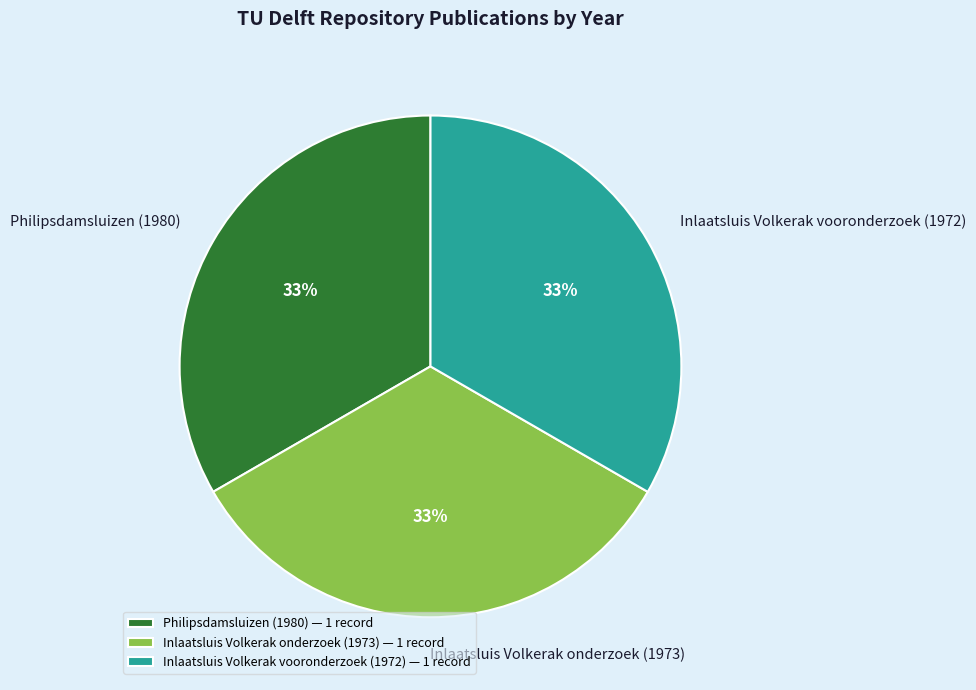

To the nearest percent, what percentage of the pie is Inlaatsluis Volkerak onderzoek (1973)?

33%